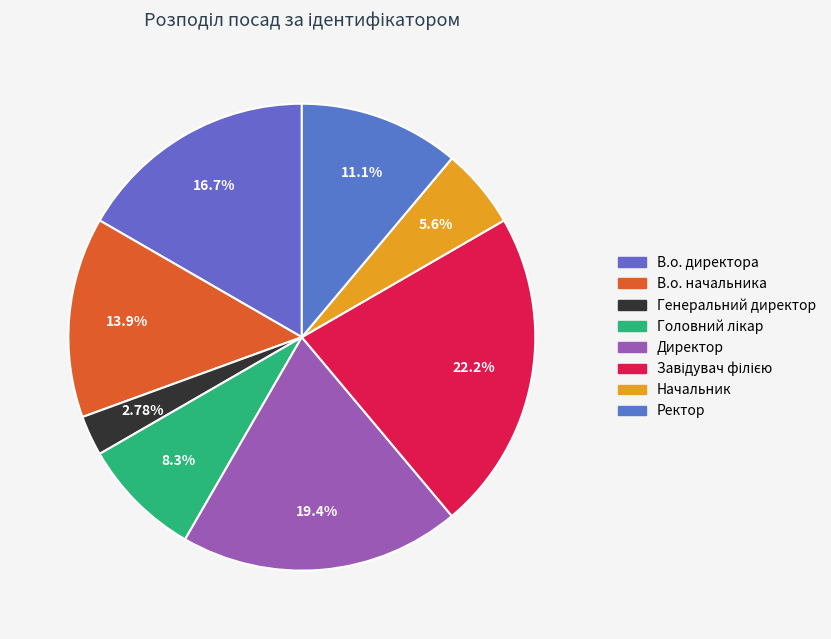

Does any single category account for the majority?

No